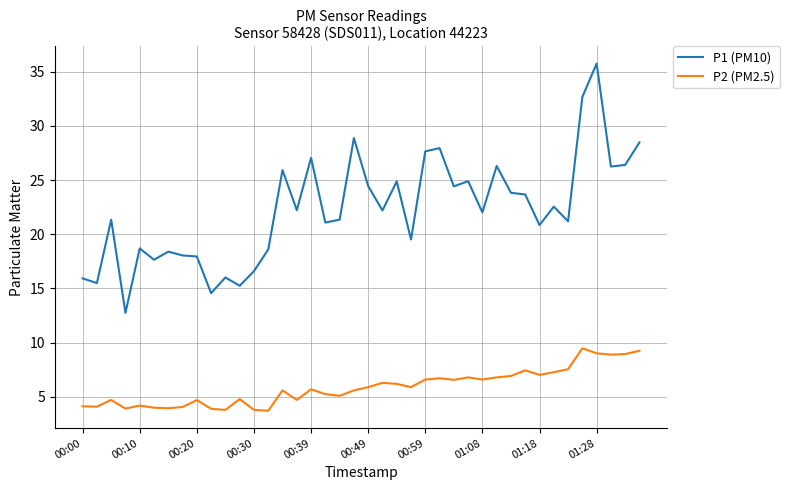

What is the difference between the maximum and minimum values in the P2 (PM2.5) series?

5.8